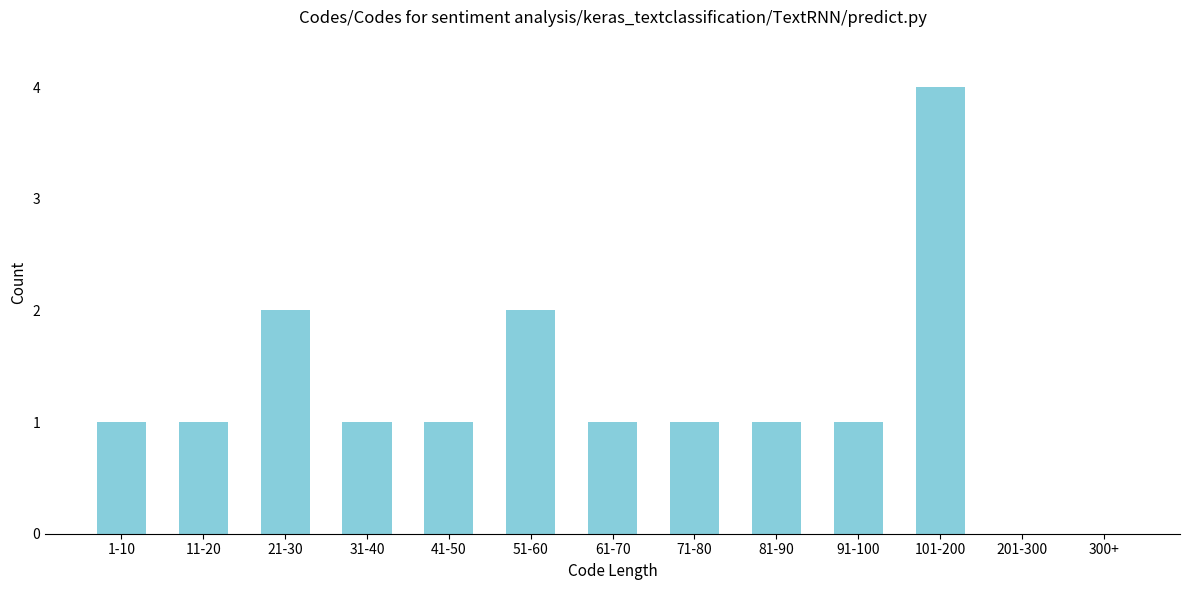

Reading left to right, extract all data points from this chart.

1-10=1	11-20=1	21-30=2	31-40=1	41-50=1	51-60=2	61-70=1	71-80=1	81-90=1	91-100=1	101-200=4	201-300=0	300+=0